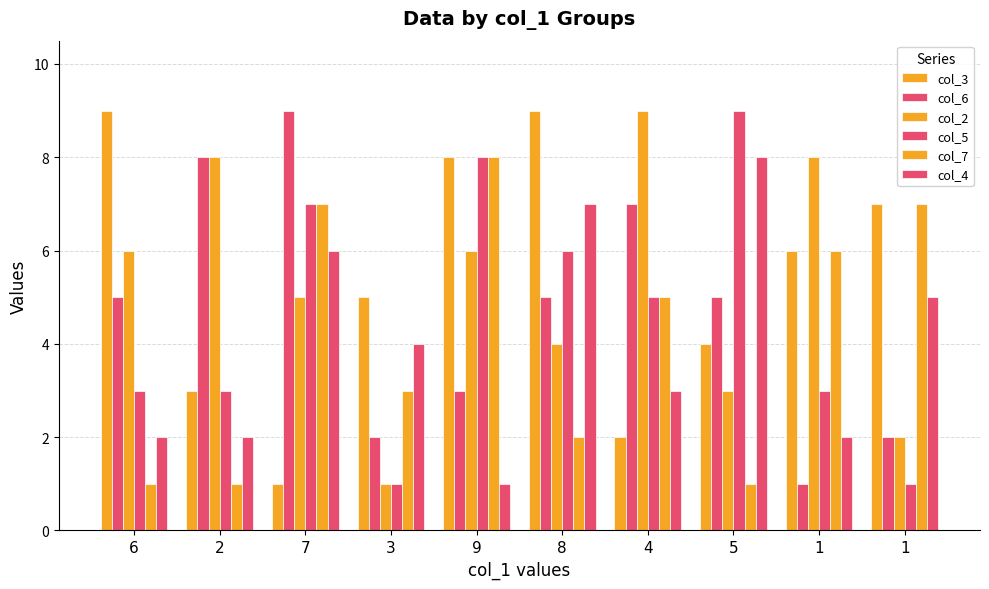

What is the sum of all col_3 values?

54